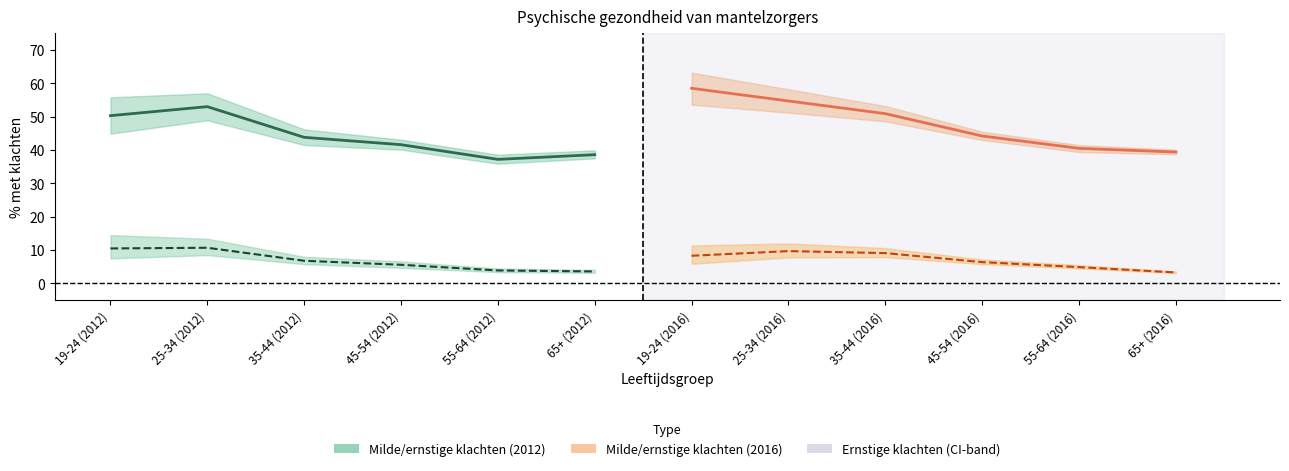

At which label does Ernstige klachten (2012) reach its peak?

25-34 (2012)